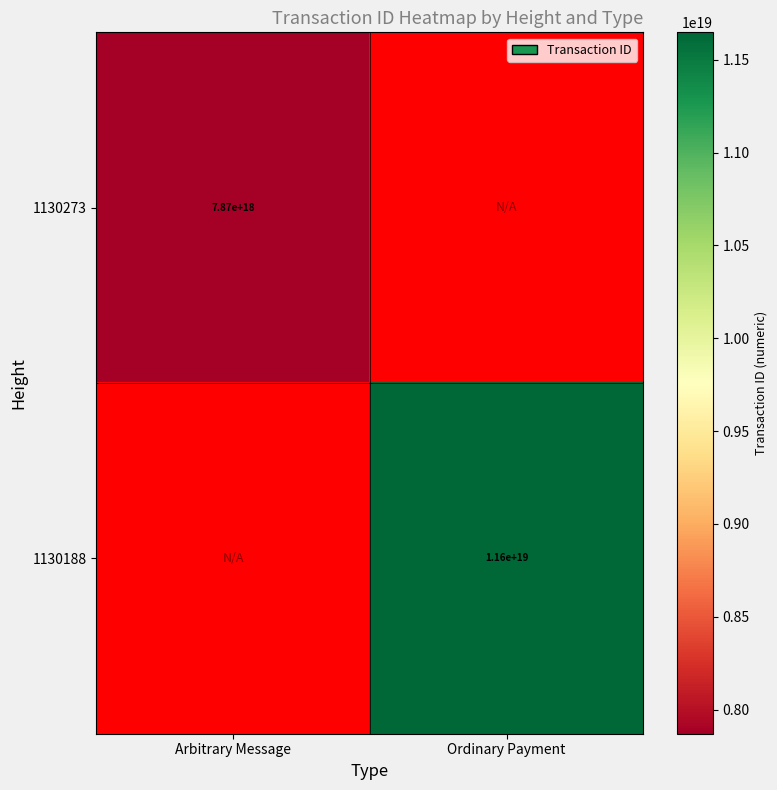

The 1130188 series shows 11600000000000000000 at Ordinary Payment. True or false?

True